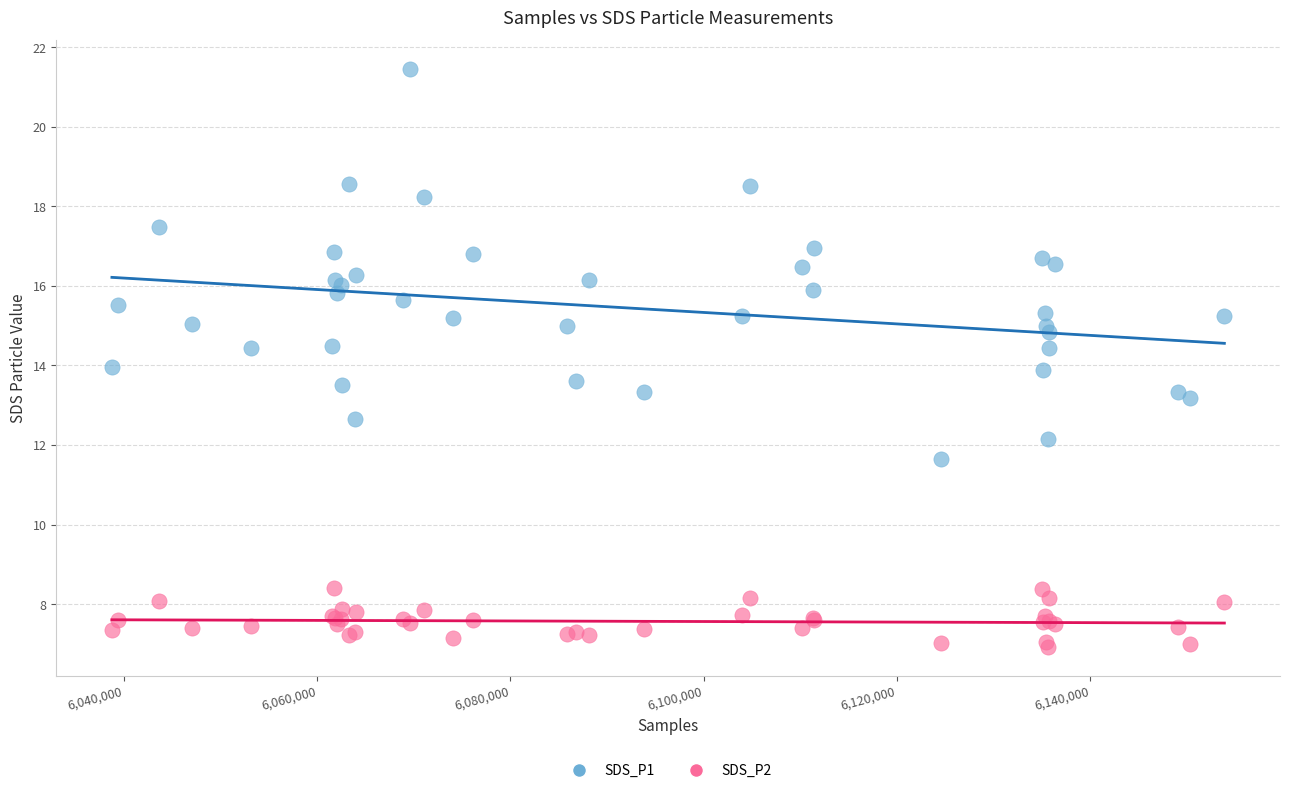

What is the X range (max minus min) for the scatter plot?

115133.0